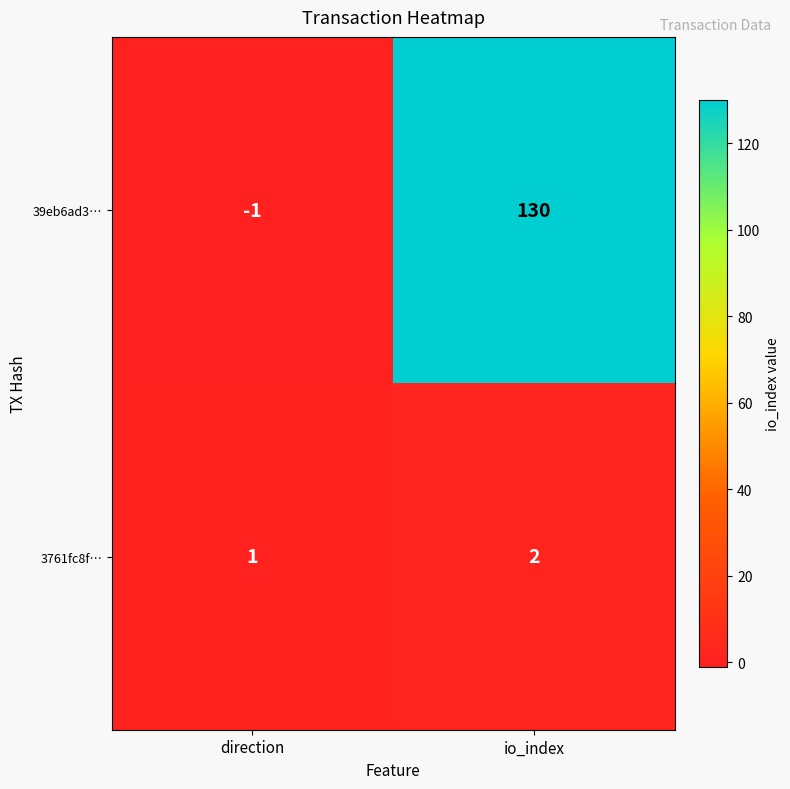

Is it true that 3761fc8f… equals 3 at io_index?

False